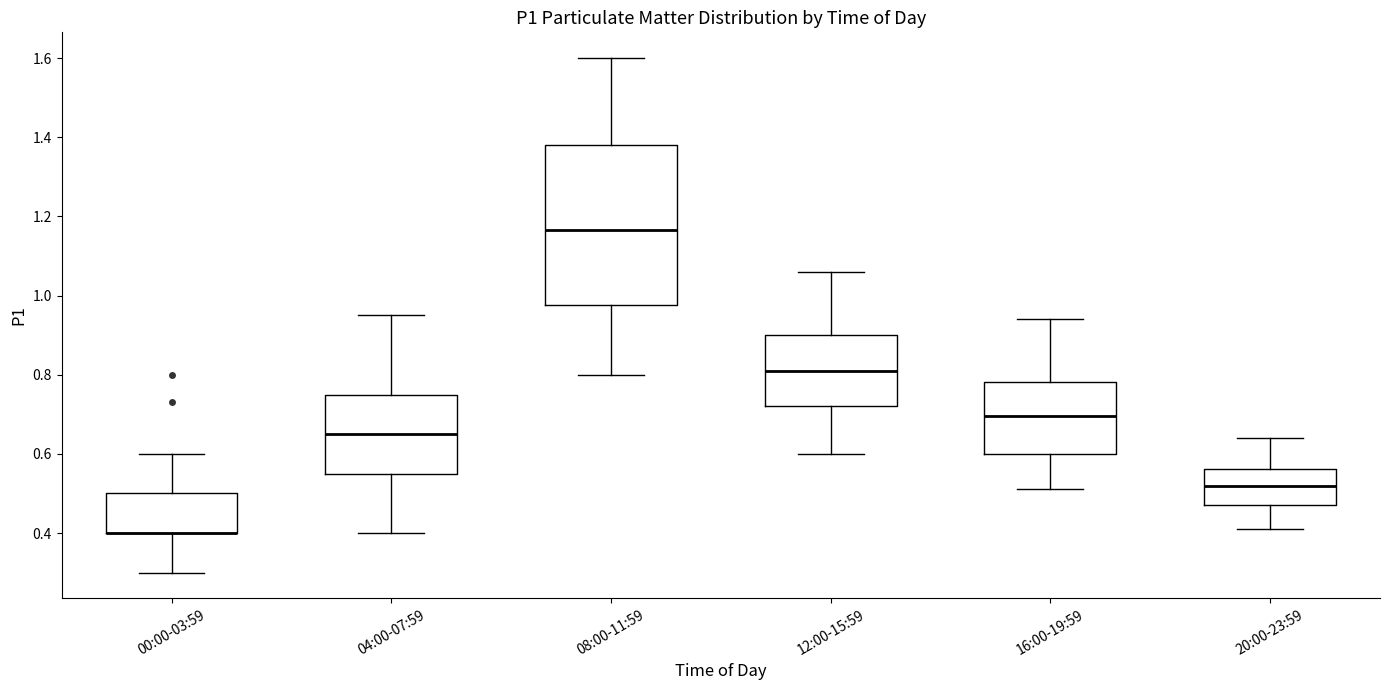

Reading left to right, read every box against the y-axis: the position of its median line, the range the box covers, and the ends of its whiskers. The values are not printed on the chart, so give them approximately, as read against the axis.

00:00-03:59: median 0.40 (drawn on the box's lower edge), box 0.40 to 0.50, whiskers 0.30 to 0.60
04:00-07:59: median 0.66, box 0.56 to 0.76, whiskers 0.40 to 0.96
08:00-11:59: median 1.16, box 0.98 to 1.38, whiskers 0.80 to 1.60
12:00-15:59: median 0.82, box 0.72 to 0.90, whiskers 0.60 to 1.06
16:00-19:59: median 0.70, box 0.60 to 0.78, whiskers 0.52 to 0.94
20:00-23:59: median 0.52, box 0.48 to 0.56, whiskers 0.42 to 0.64